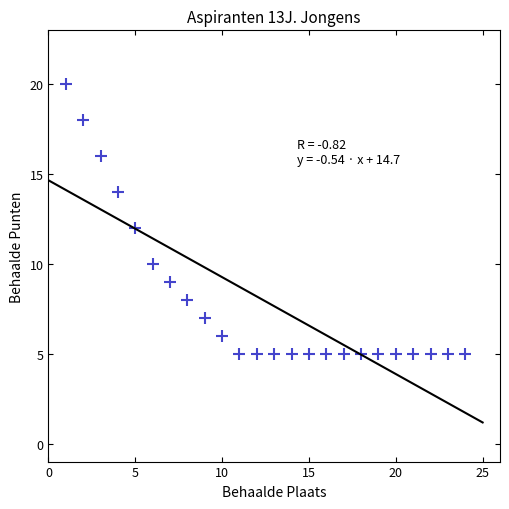

What is the range of X values (max minus min)?

23